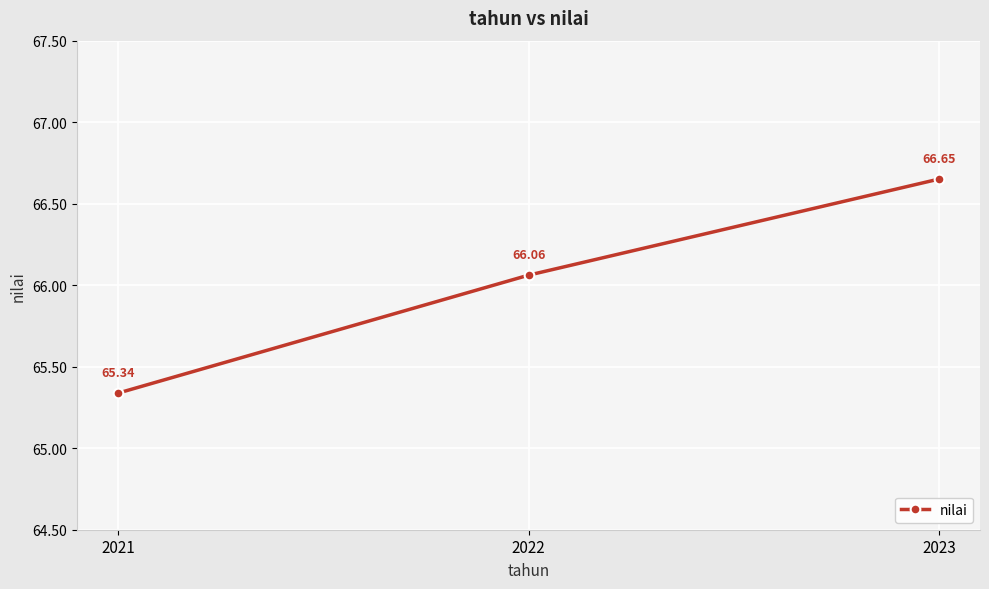

What is the average value?

66.0